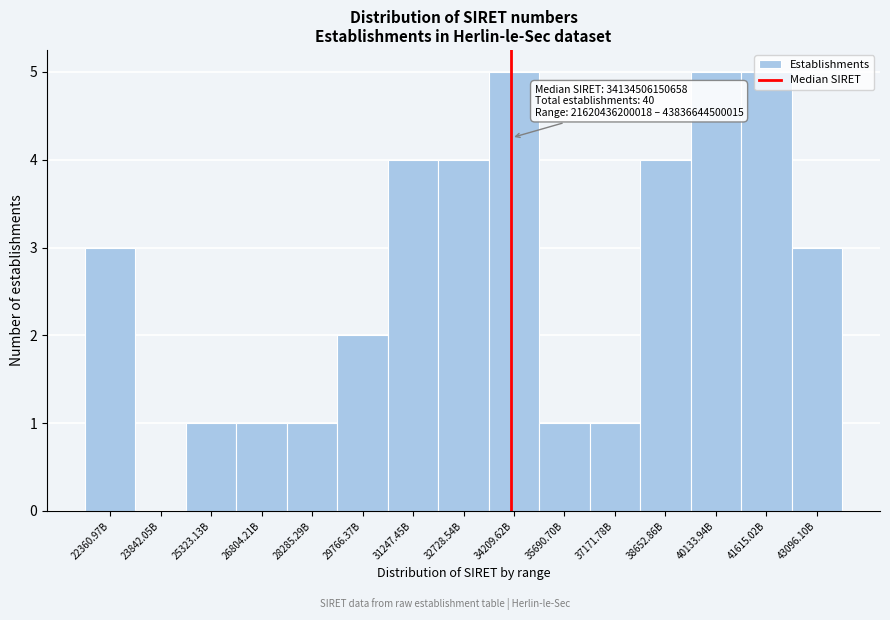

Approximately how many times larger is the value at 38652.86B compared to 22360.97B?

1.3